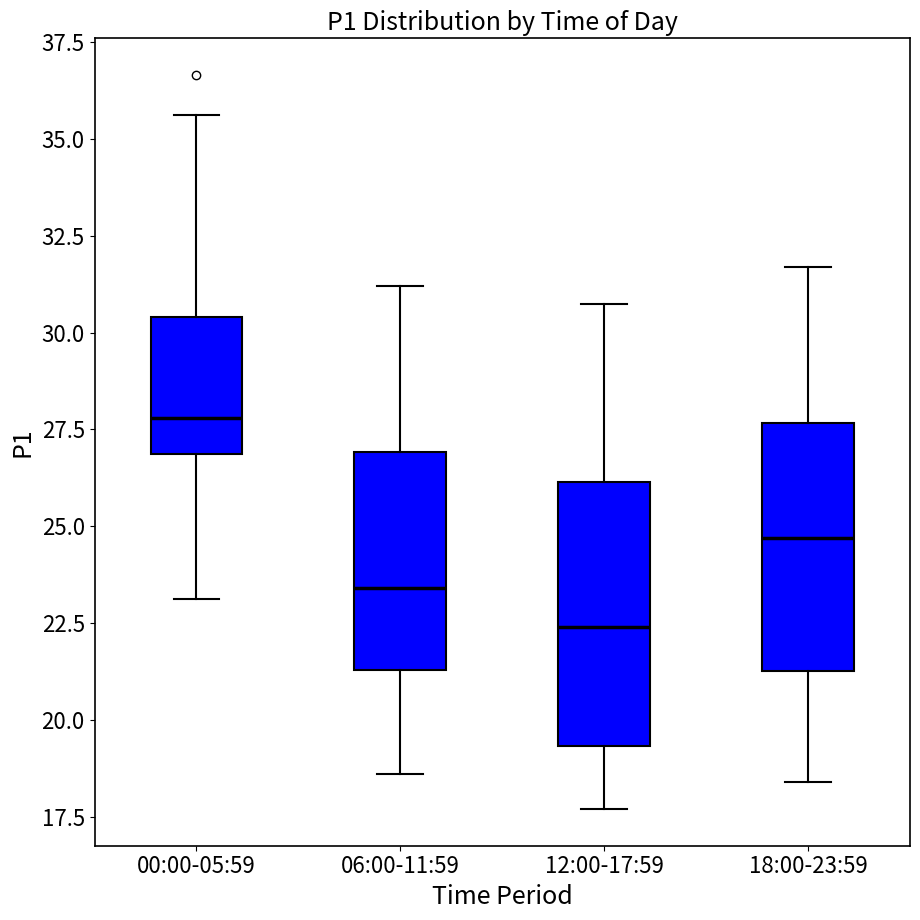

Where is the upper edge of the box for 18:00-23:59 on the y-axis? The values are not printed on the chart, so give them approximately, as read against the axis.

27.5